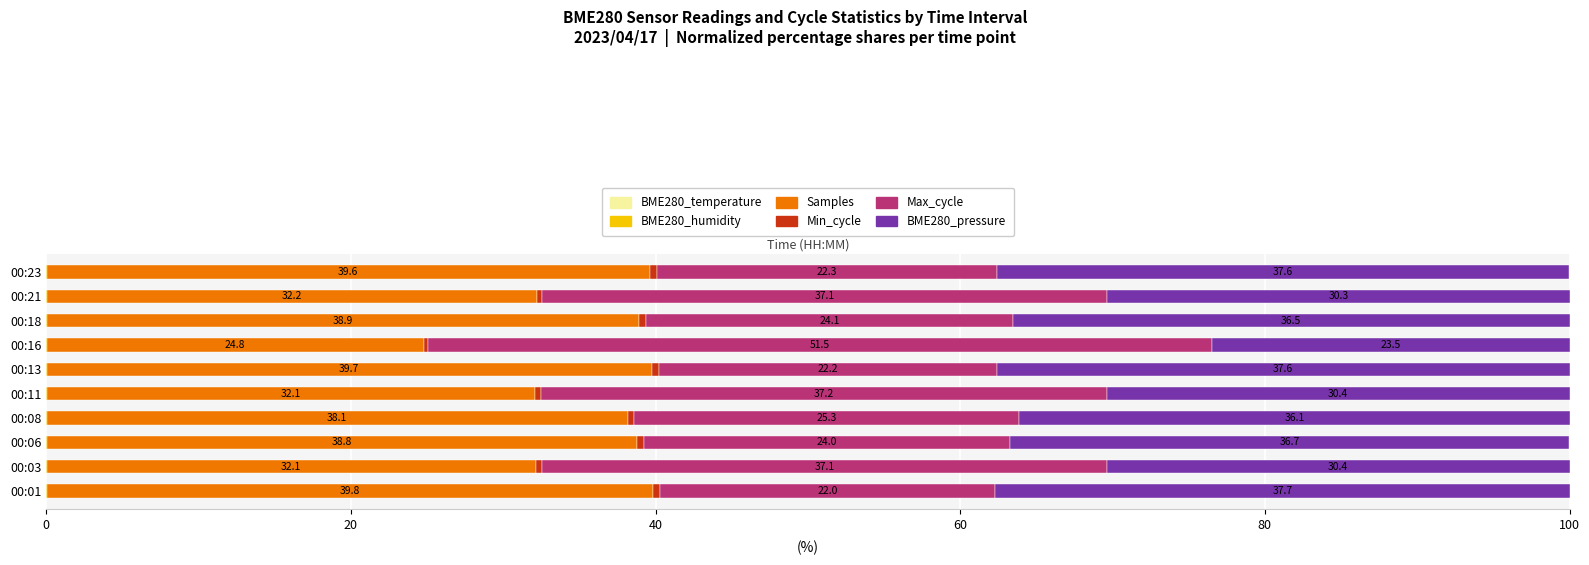

What is the total value across all series at 00:03?

100.0